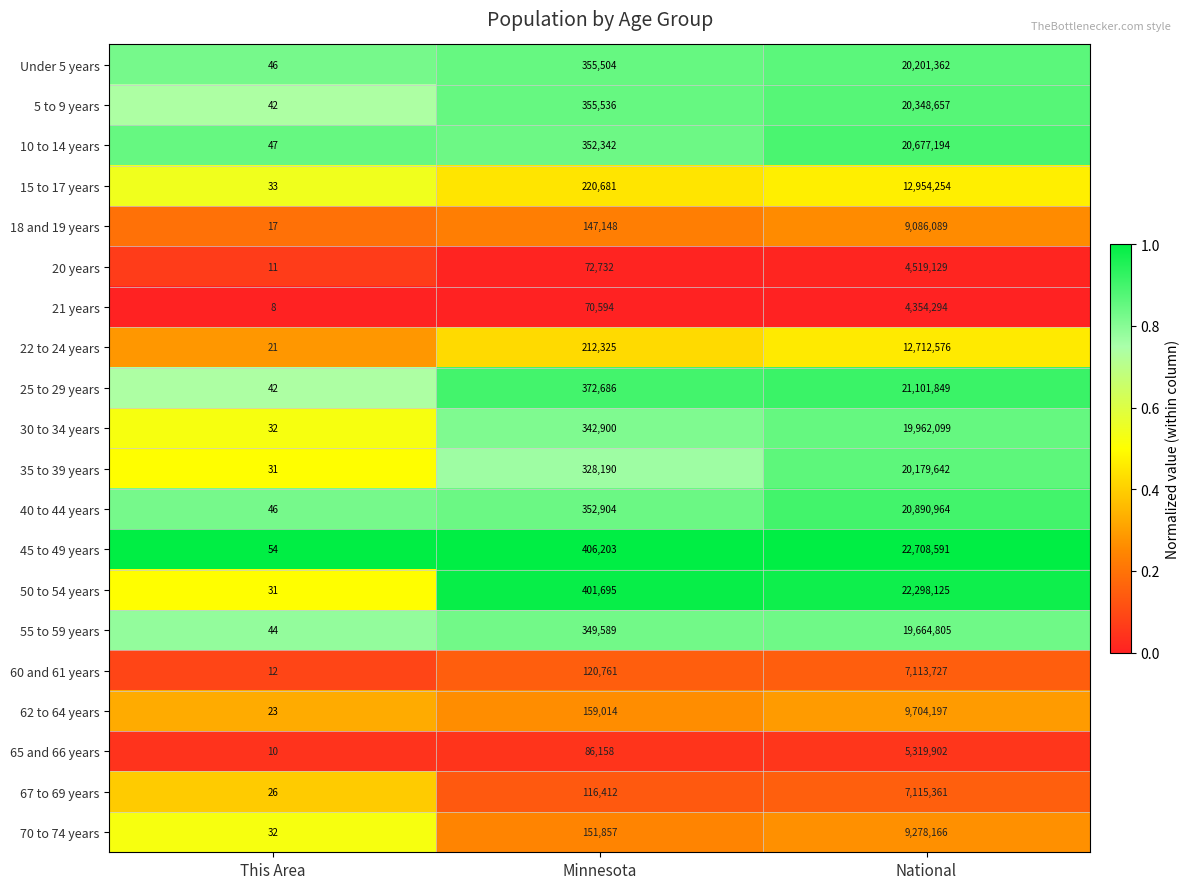

The value of 30 to 34 years at This Area is 14. True or false?

False